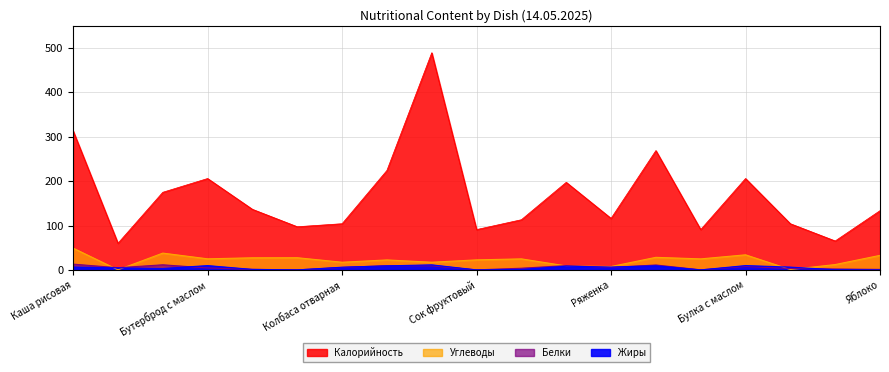

Is the value of Калорийность at Рогалики творожные greater than the value of Белки at Сок фруктовый?

Yes